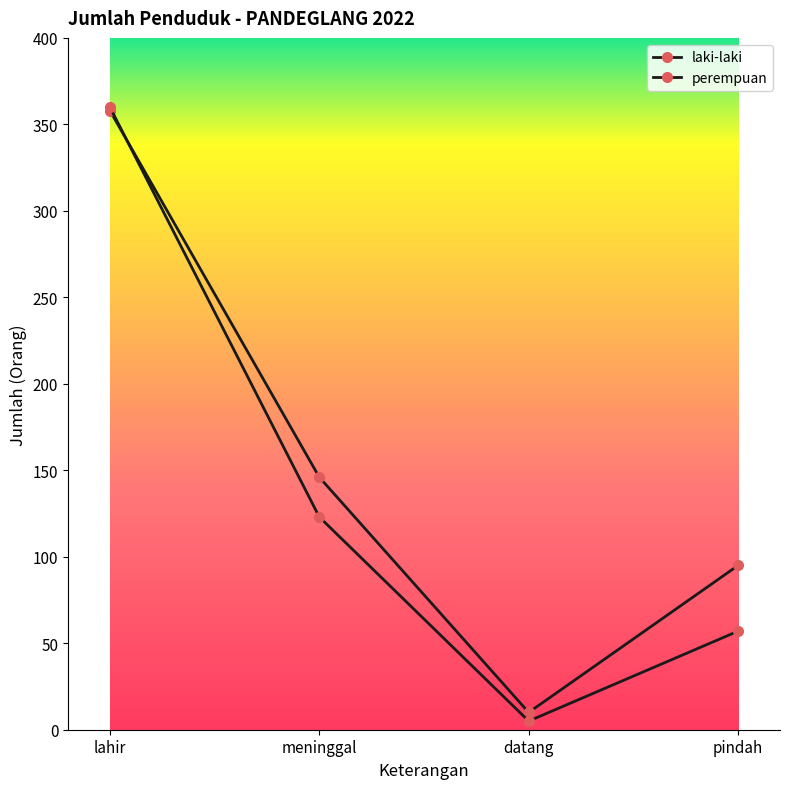

How many lines are shown in the chart?

2